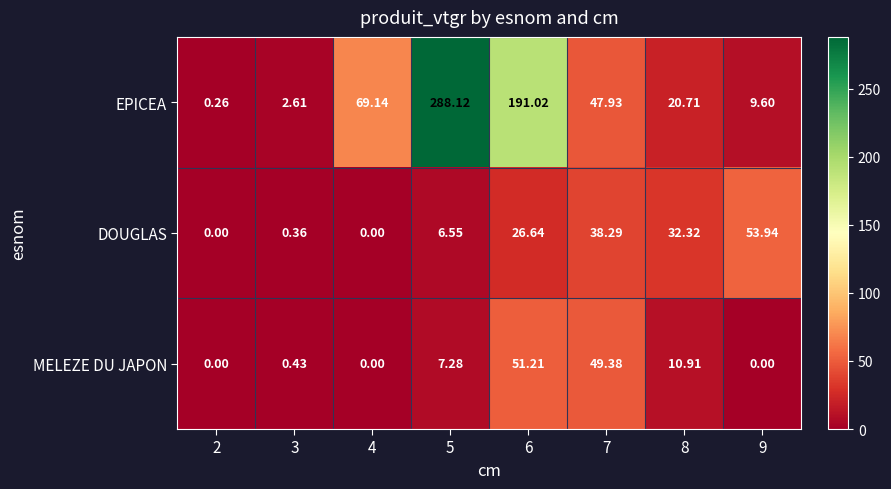

Which series has the widest spread of values?

EPICEA